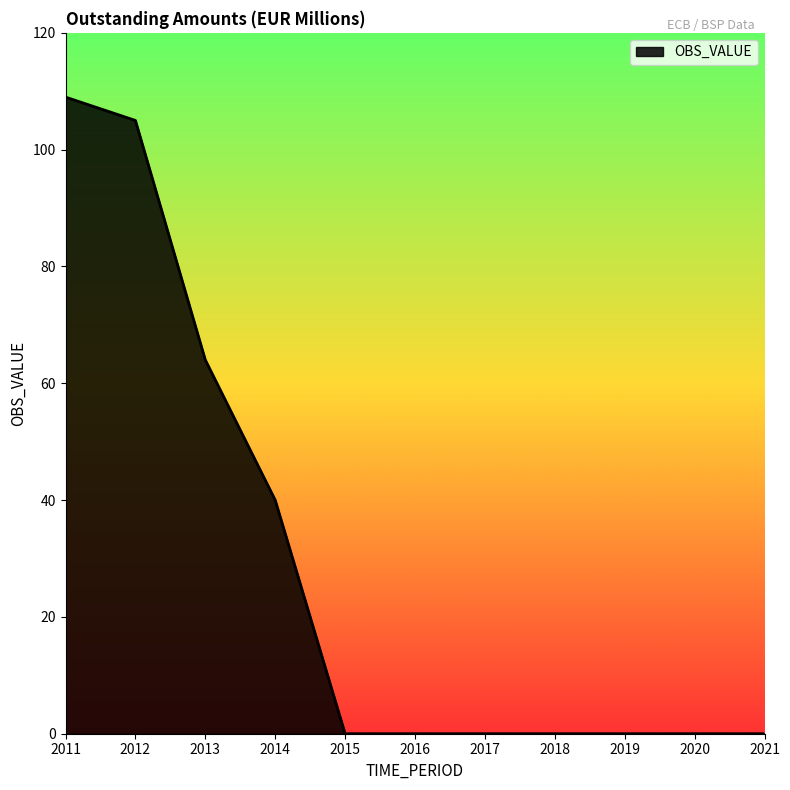

Reading left to right, list all the values displayed in this chart.

2011=109	2012=105	2013=64	2014=40	2015=0	2016=0	2017=0	2018=0	2019=0	2020=0	2021=0